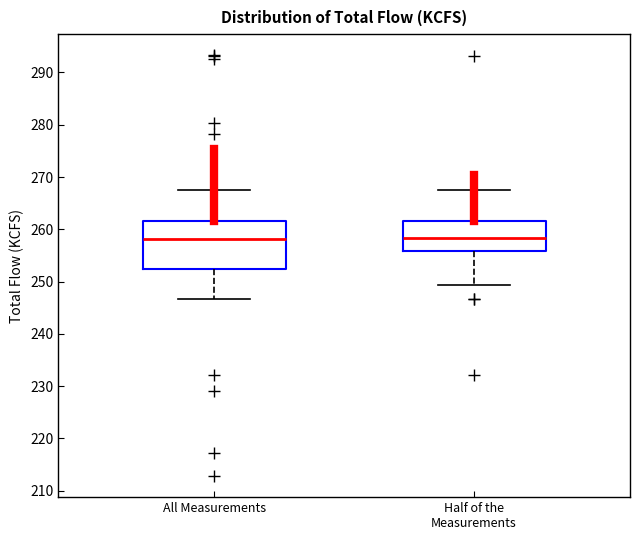

Which box is the tallest, from its lower edge to its upper edge?

All Measurements